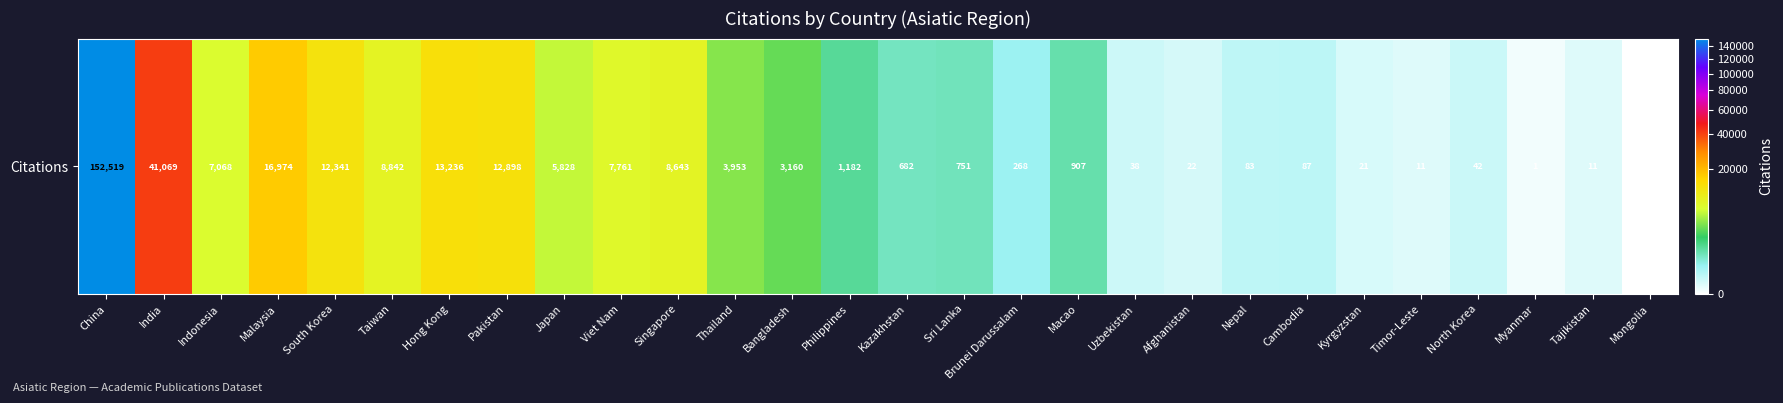

The chart shows a value of 6731 at Thailand. True or false?

False